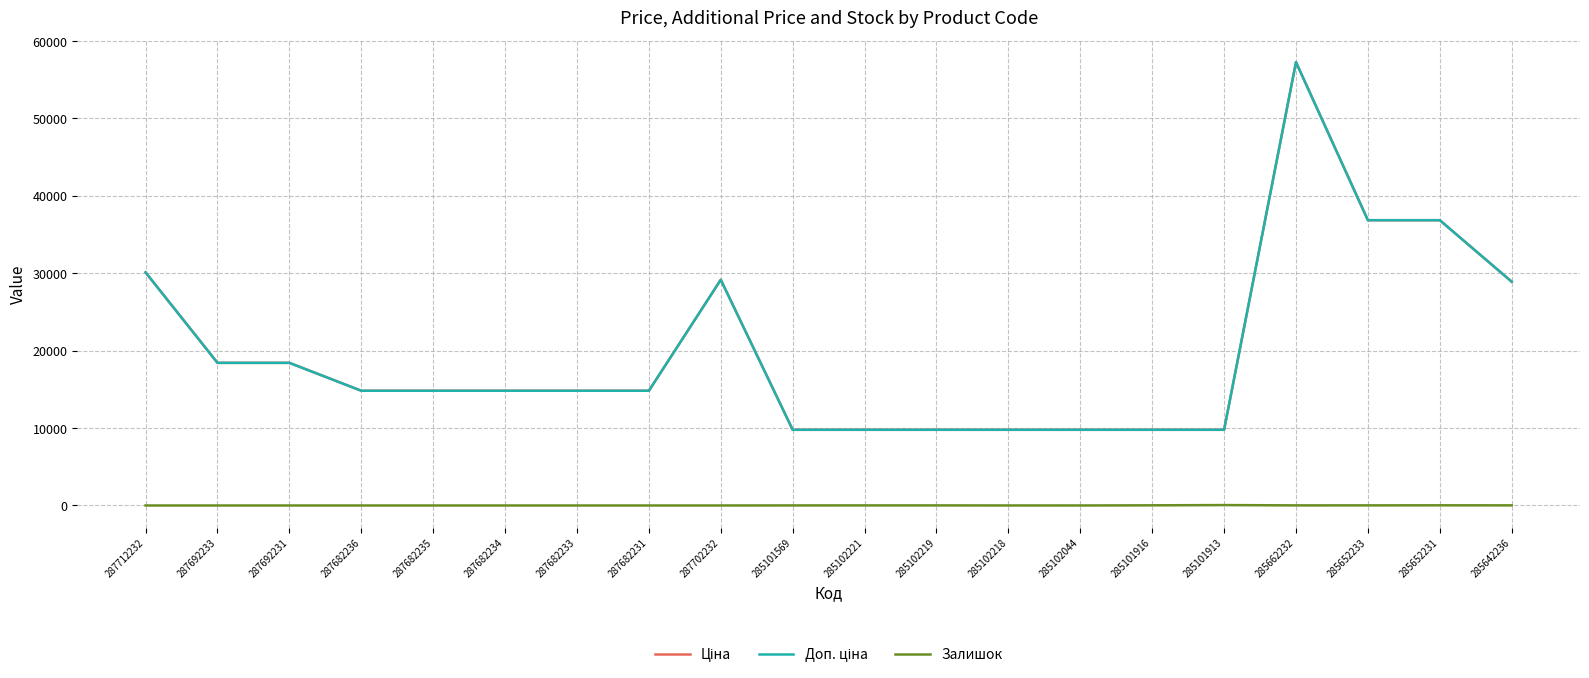

List the series in order of their peak value, highest first.

Ціна, Доп. ціна, Залишок